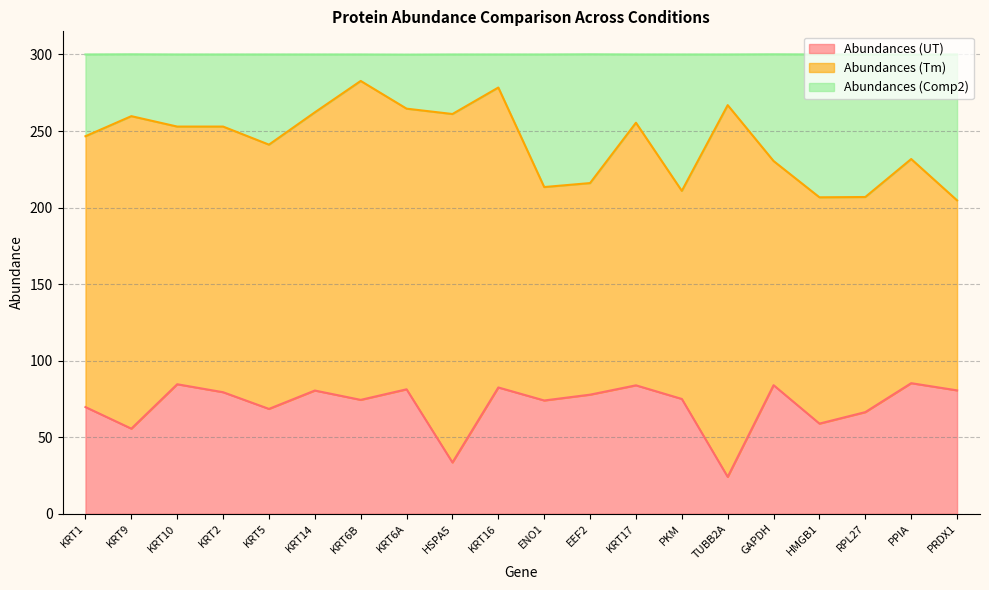

The value of Abundances (UT) at KRT10 is 84.6. True or false?

True